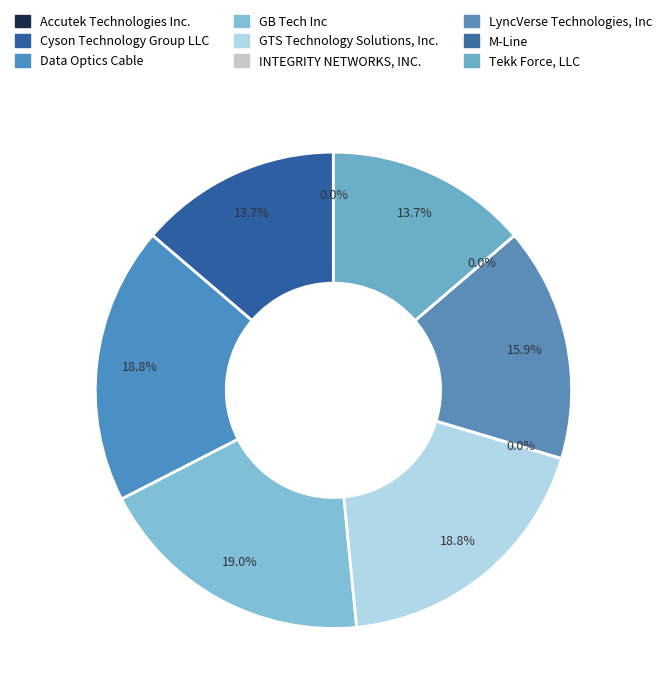

What is the smallest slice in the pie chart?

M-Line